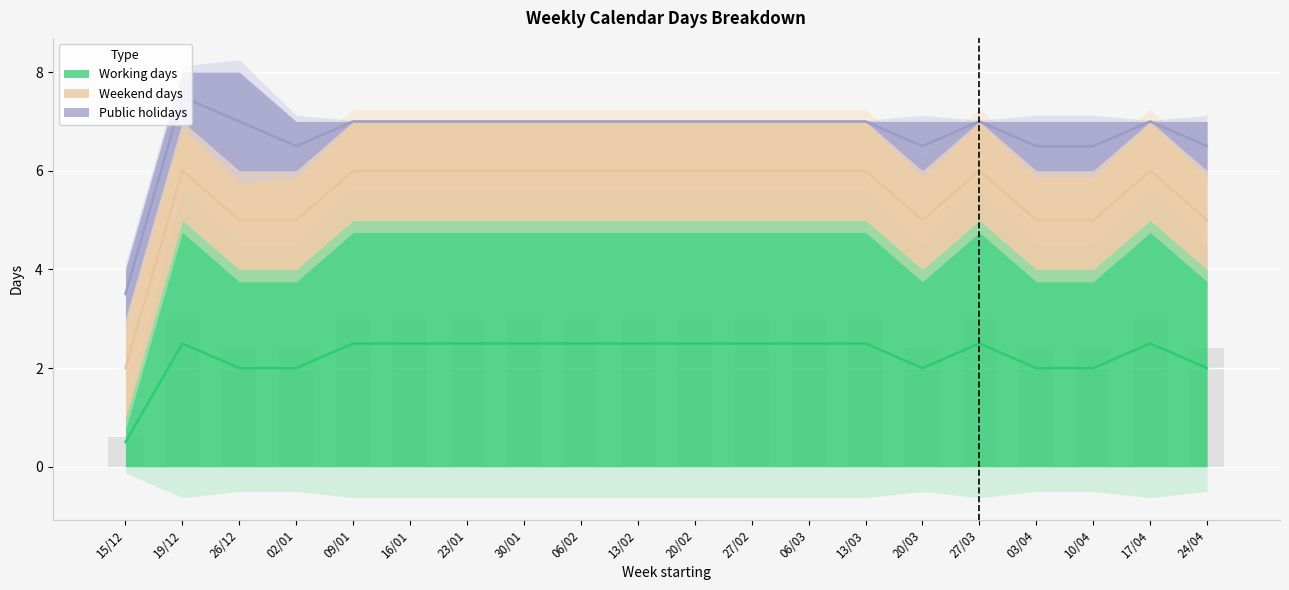

Is it true that Weekend days equals 3 at 03/04?

False